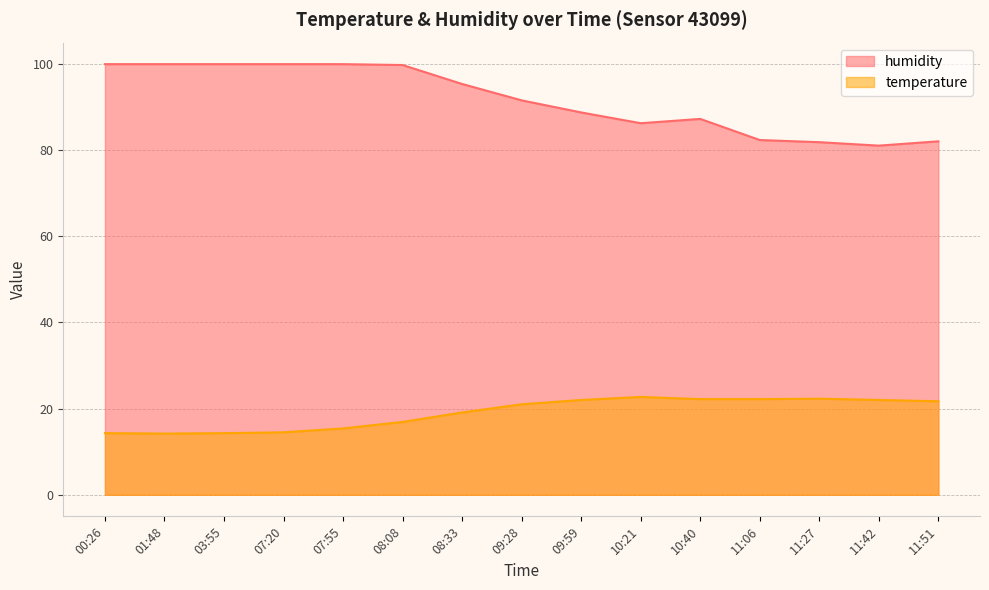

Between 07:55 and 11:27, which series saw the biggest shift?

humidity